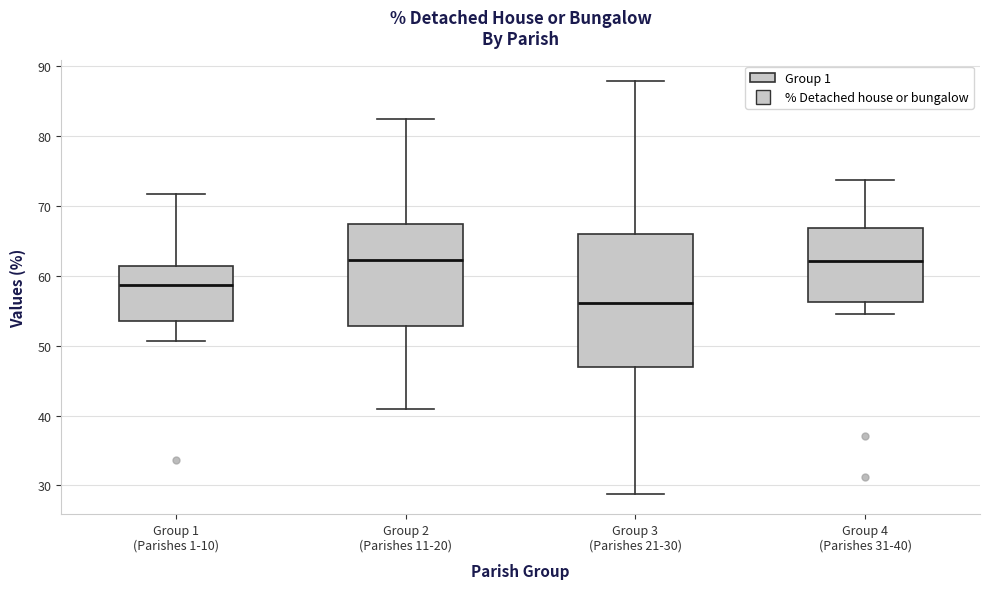

Reading left to right, read every box against the y-axis: the position of its median line, the range the box covers, and the ends of its whiskers. The values are not printed on the chart, so give them approximately, as read against the axis.

Group 1 (Parishes 1-10): median 59, box 54 to 61, whiskers 51 to 72
Group 2 (Parishes 11-20): median 62, box 53 to 67, whiskers 41 to 83
Group 3 (Parishes 21-30): median 56, box 47 to 66, whiskers 29 to 88
Group 4 (Parishes 31-40): median 62, box 56 to 67, whiskers 55 to 74